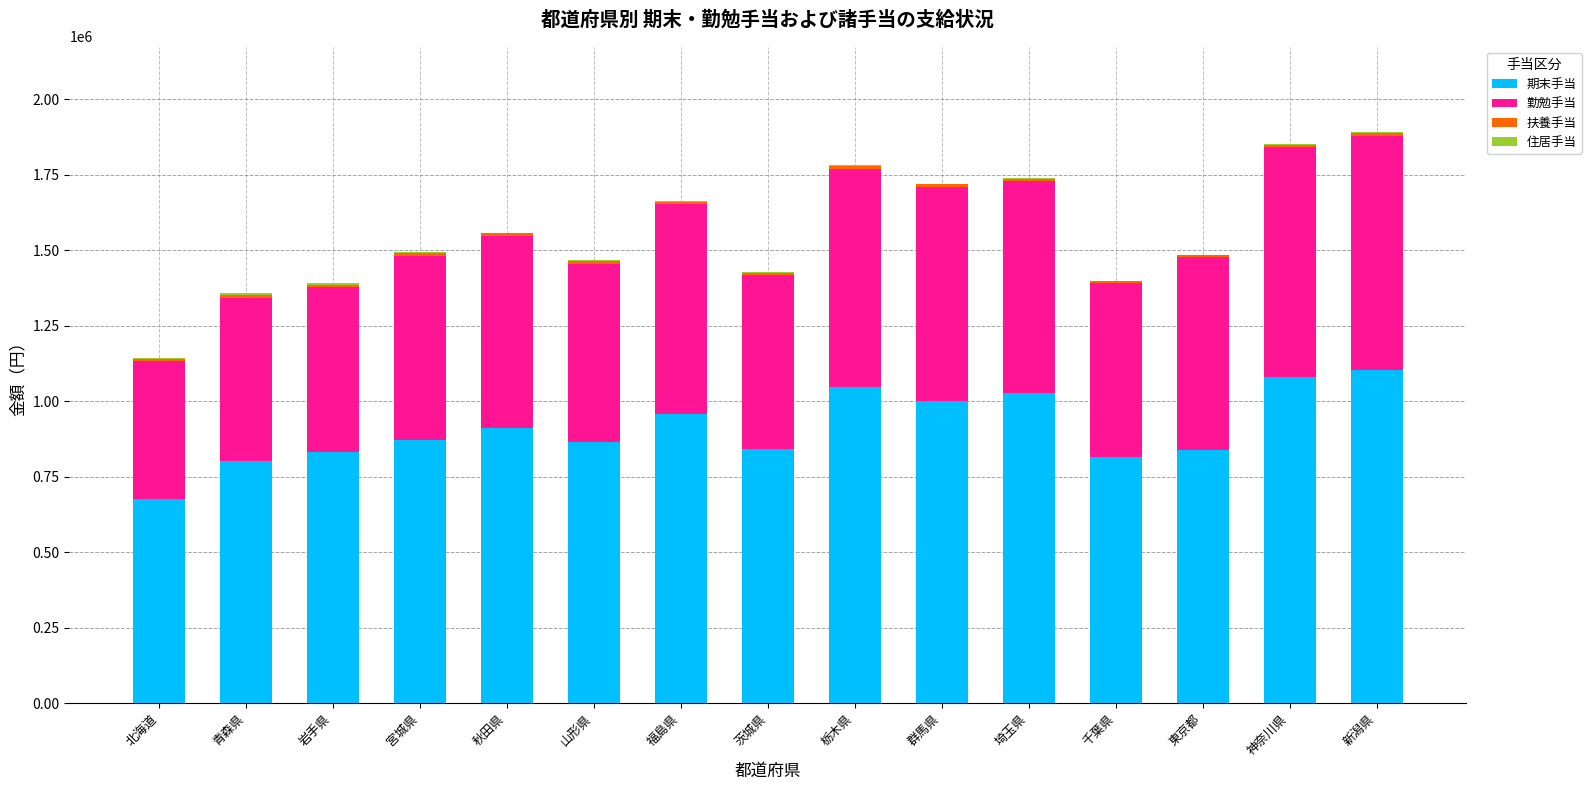

What is the maximum value for 期末手当?

1104400